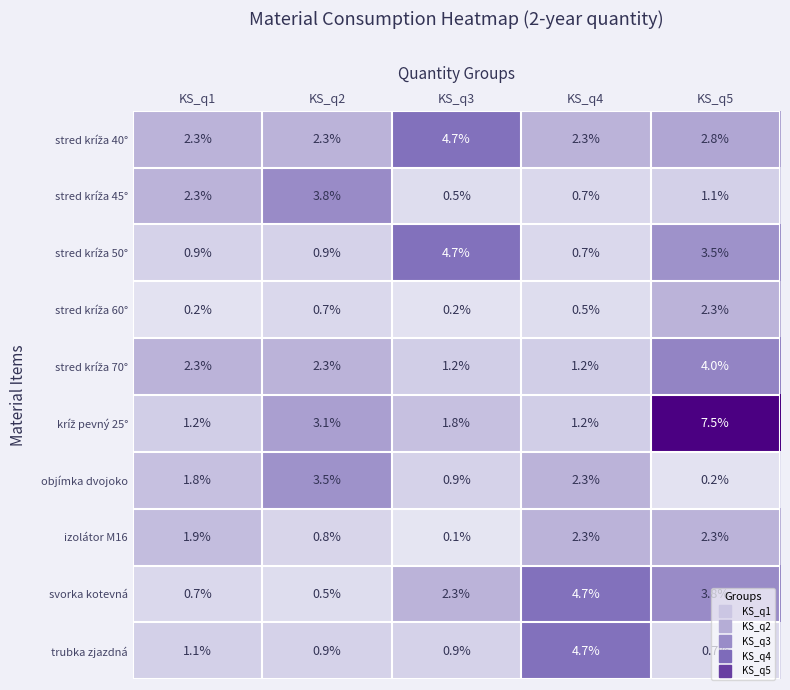

What is the spread (max minus min) of values at KS_q4?

4.2